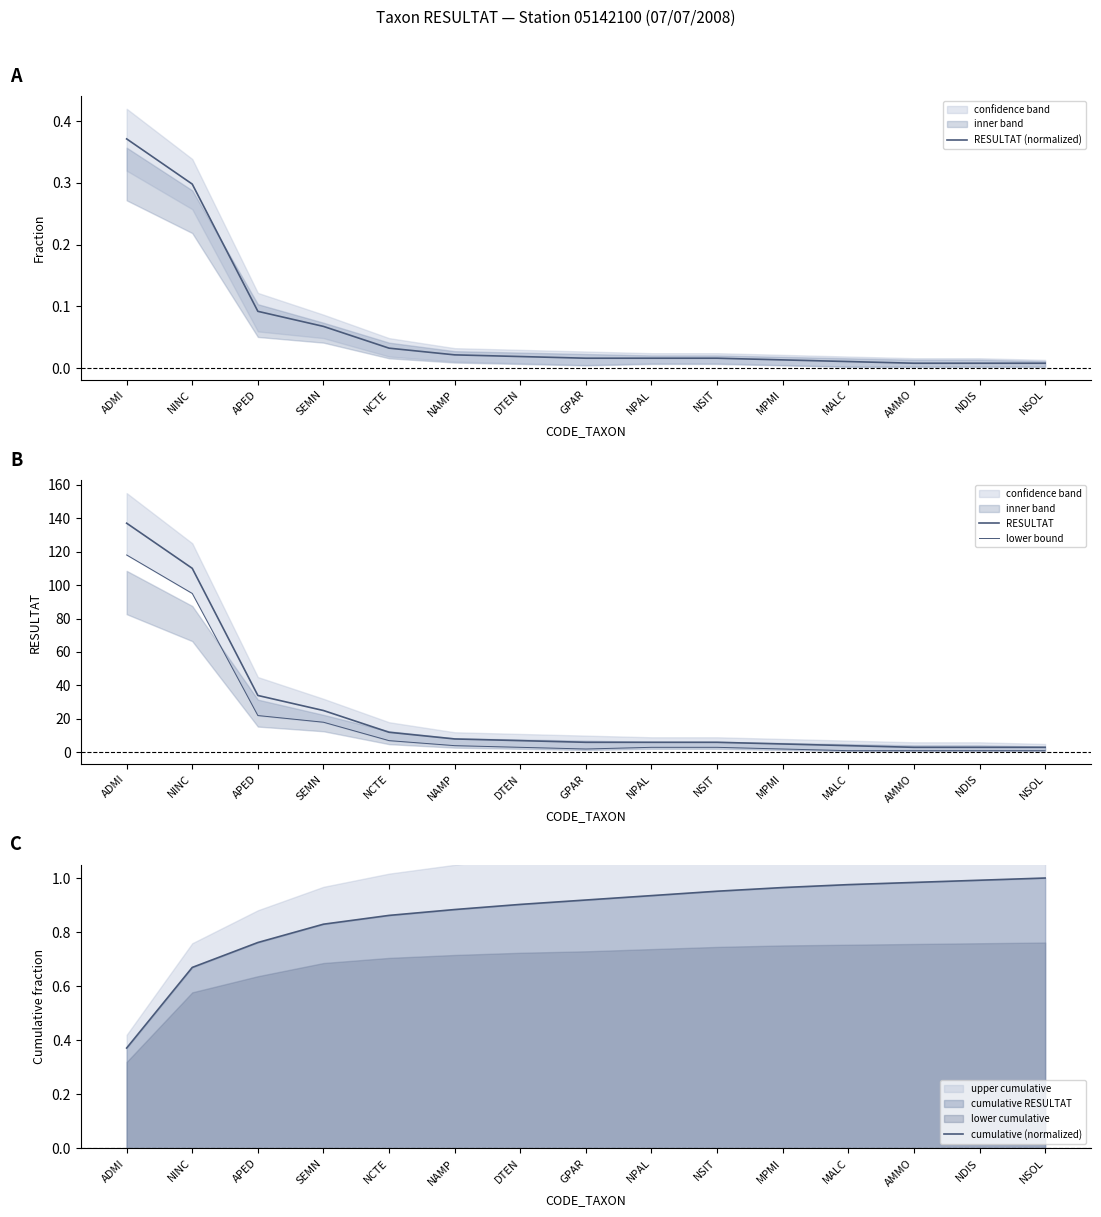

The cumulative (normalized) series shows 1.1 at APED. True or false?

False